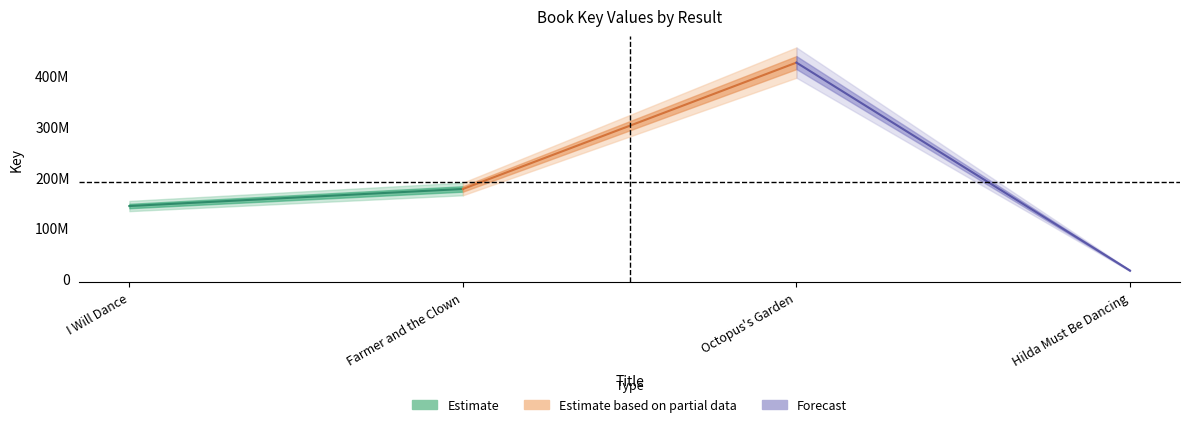

Which category has the lowest value across all series?

Hilda Must Be Dancing